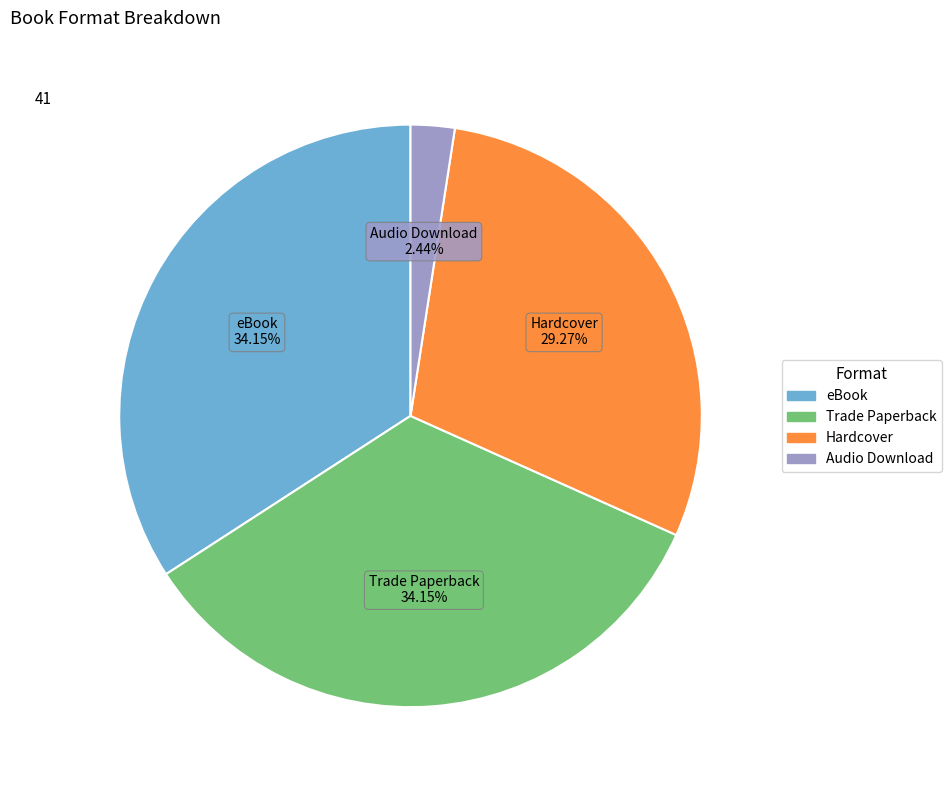

Is there any slice that represents more than half of the pie?

No